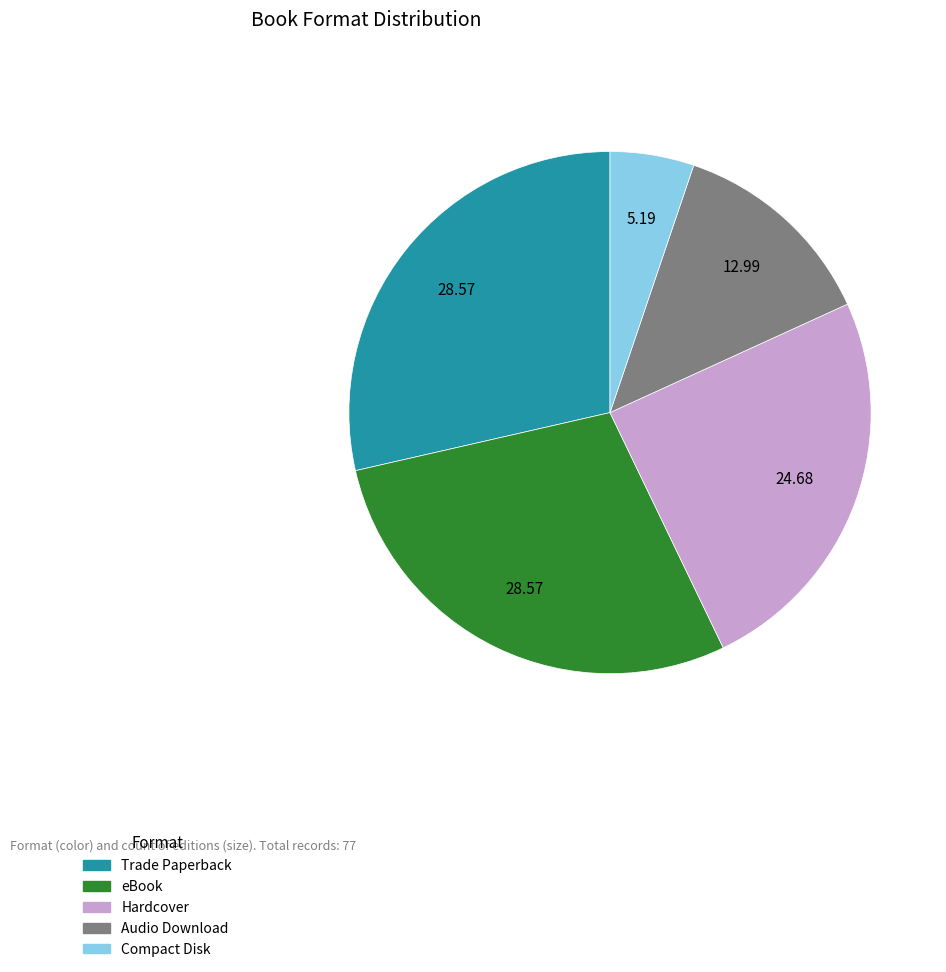

How many slices are in this pie chart?

5